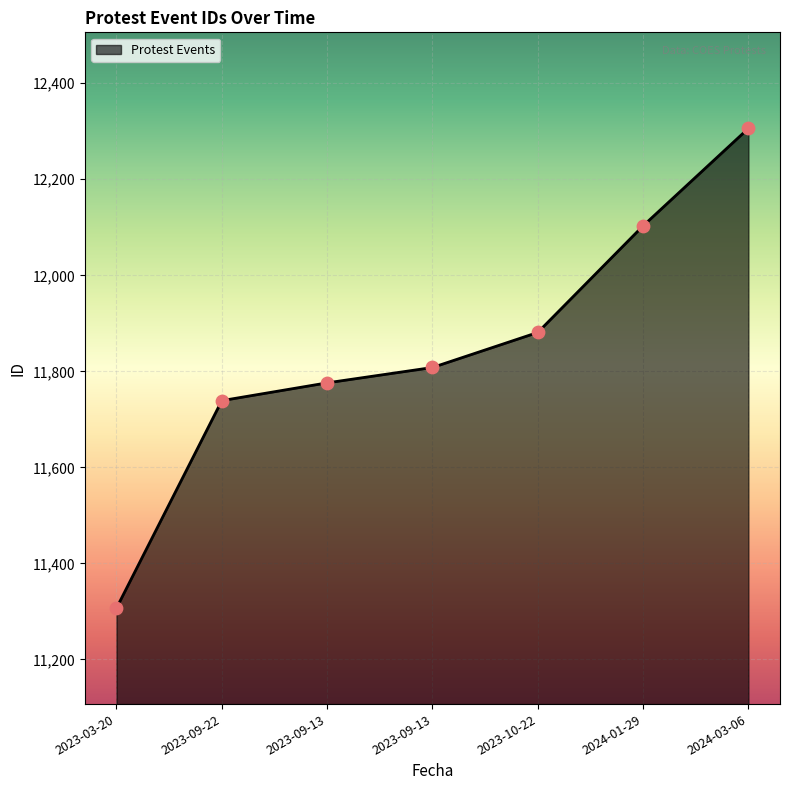

How many values are below 11808?

3